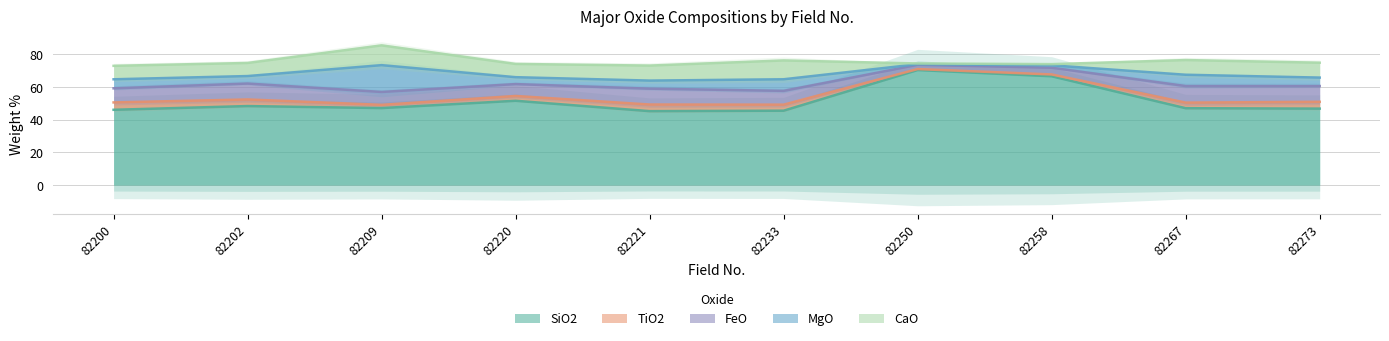

What are all the series names shown in the legend?

SiO2, TiO2, FeO, MgO, CaO